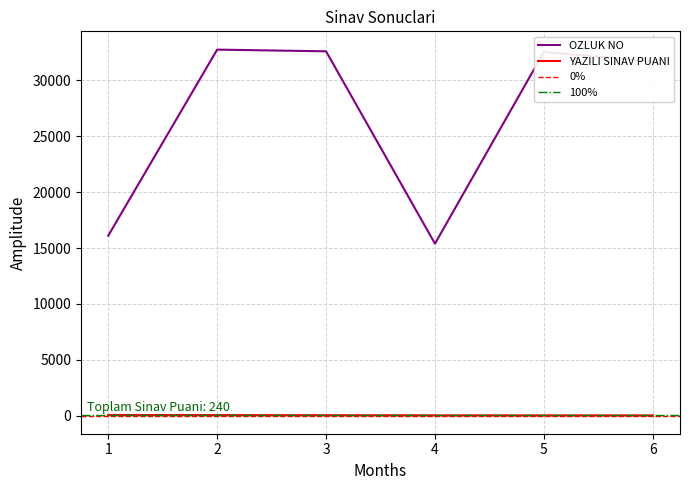

Which series has the largest total across all categories?

OZLUK NO